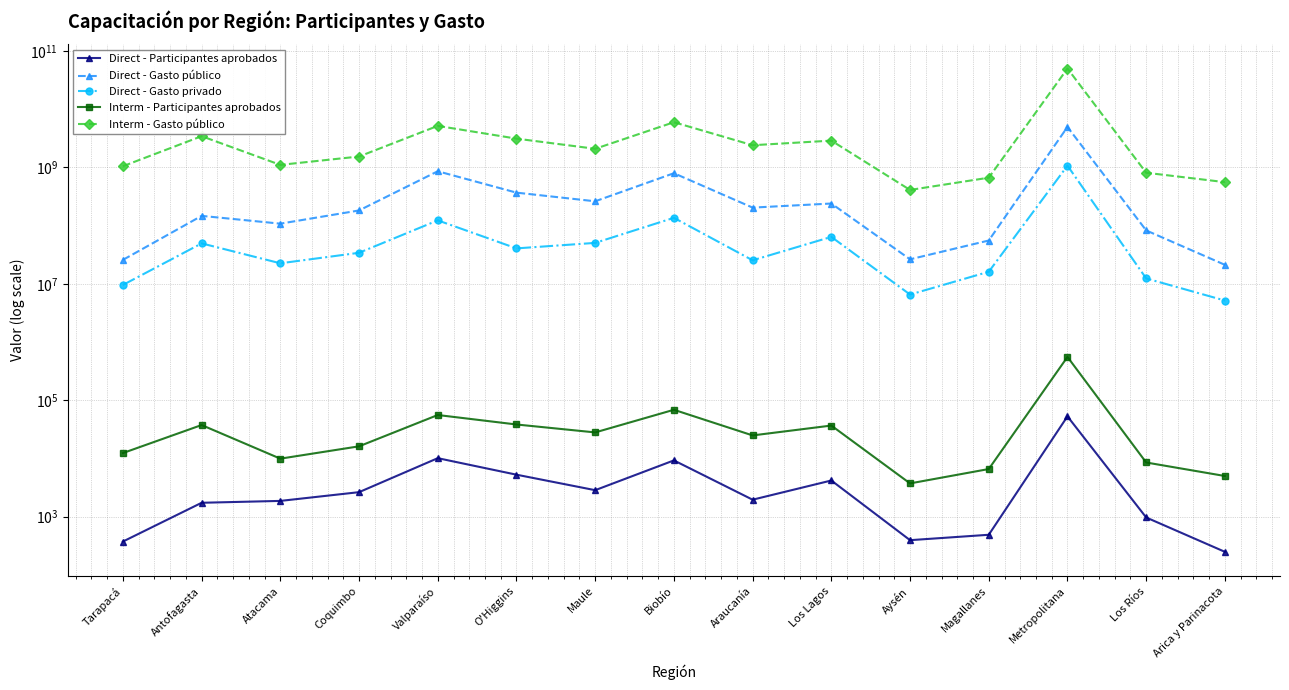

What position from the left is Magallanes?

12